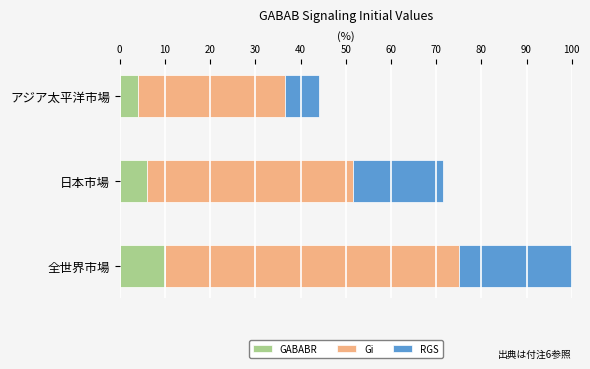

What is the sum of all GABABR values?

20.0